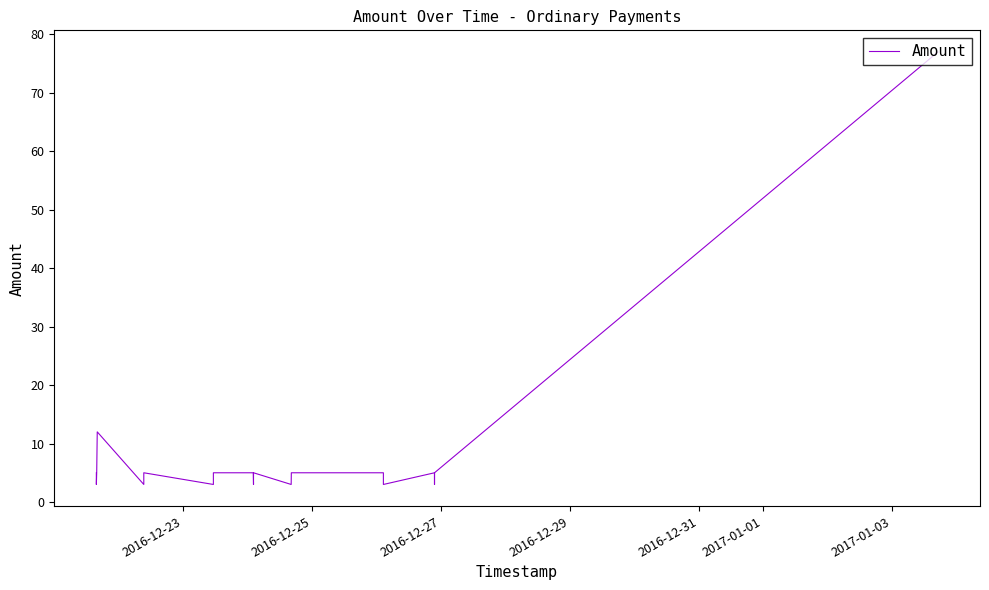

What is the smallest value displayed?

3